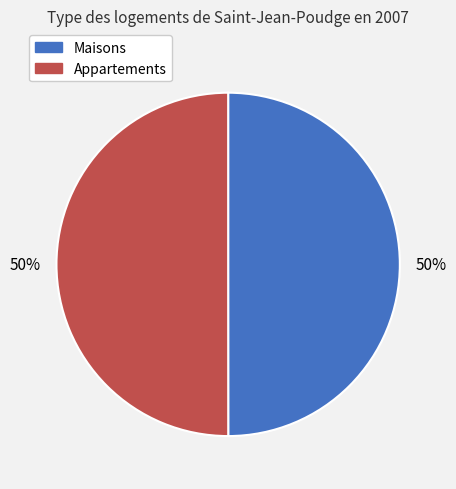

The Appartements slice represents 50% of the pie. True or false?

True